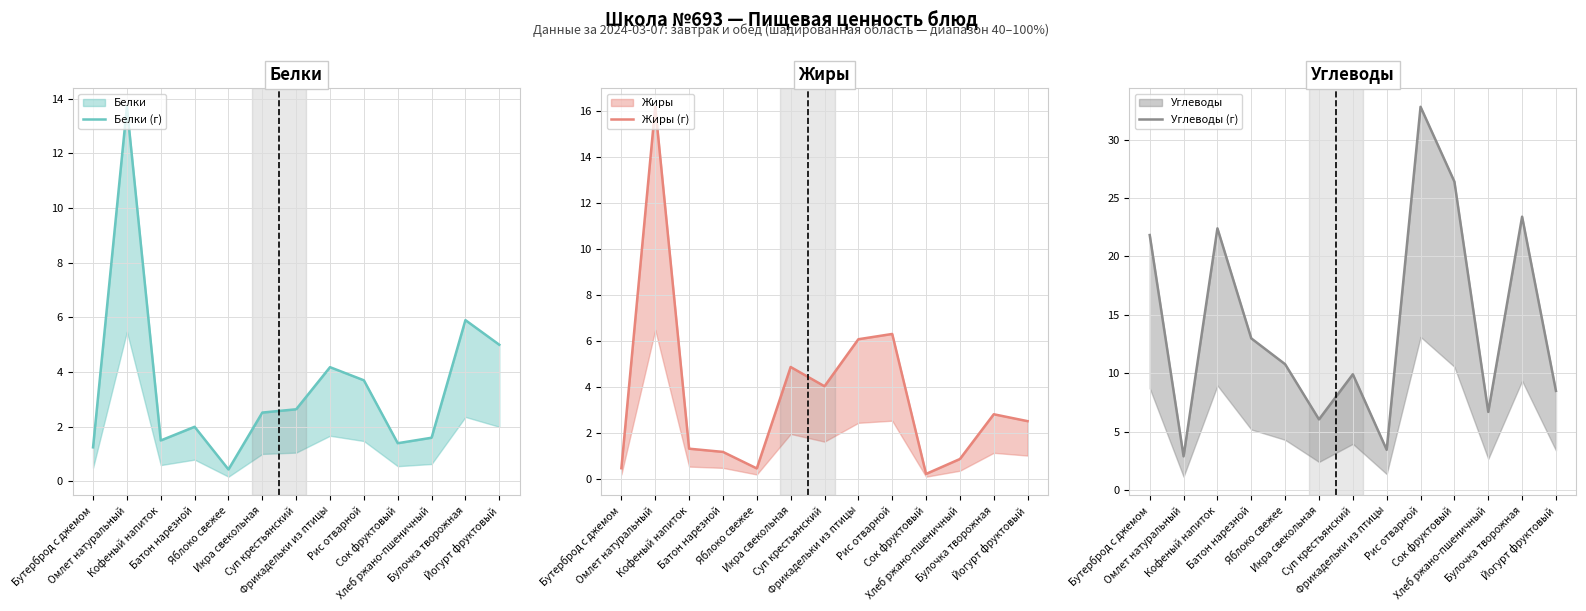

What is the total value across all series at Сок фруктовый?

28.0